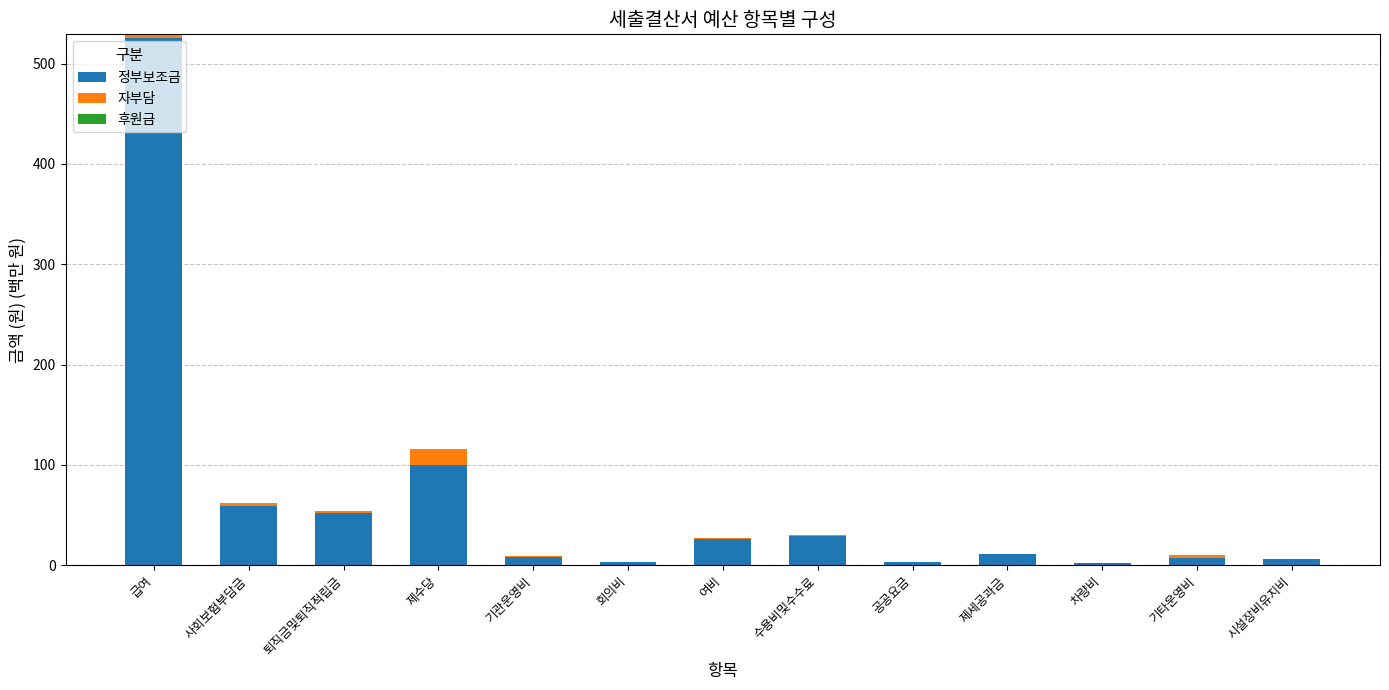

Where is 정부보조금 nearest to the value 263?

제수당